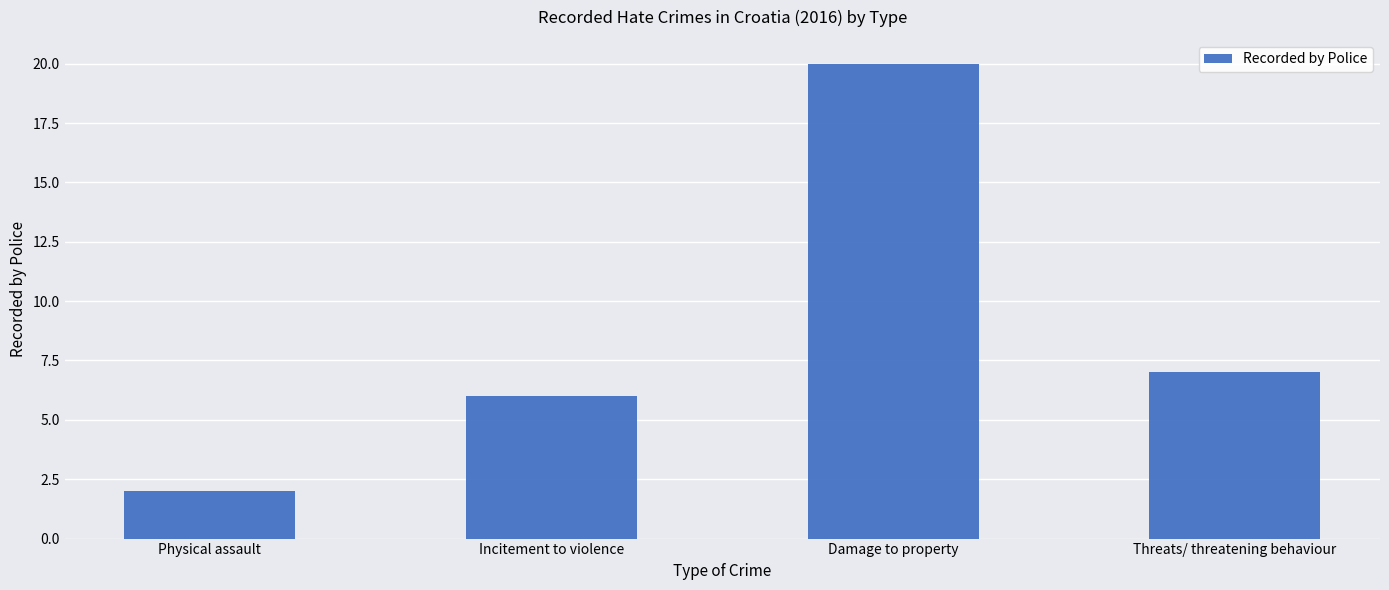

How many bars are there in total?

4